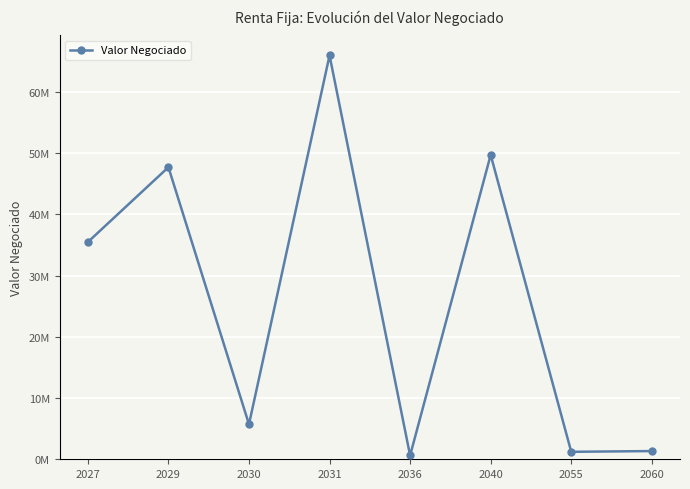

How many interior local valleys (lower than both neighbors) does the data have?

3